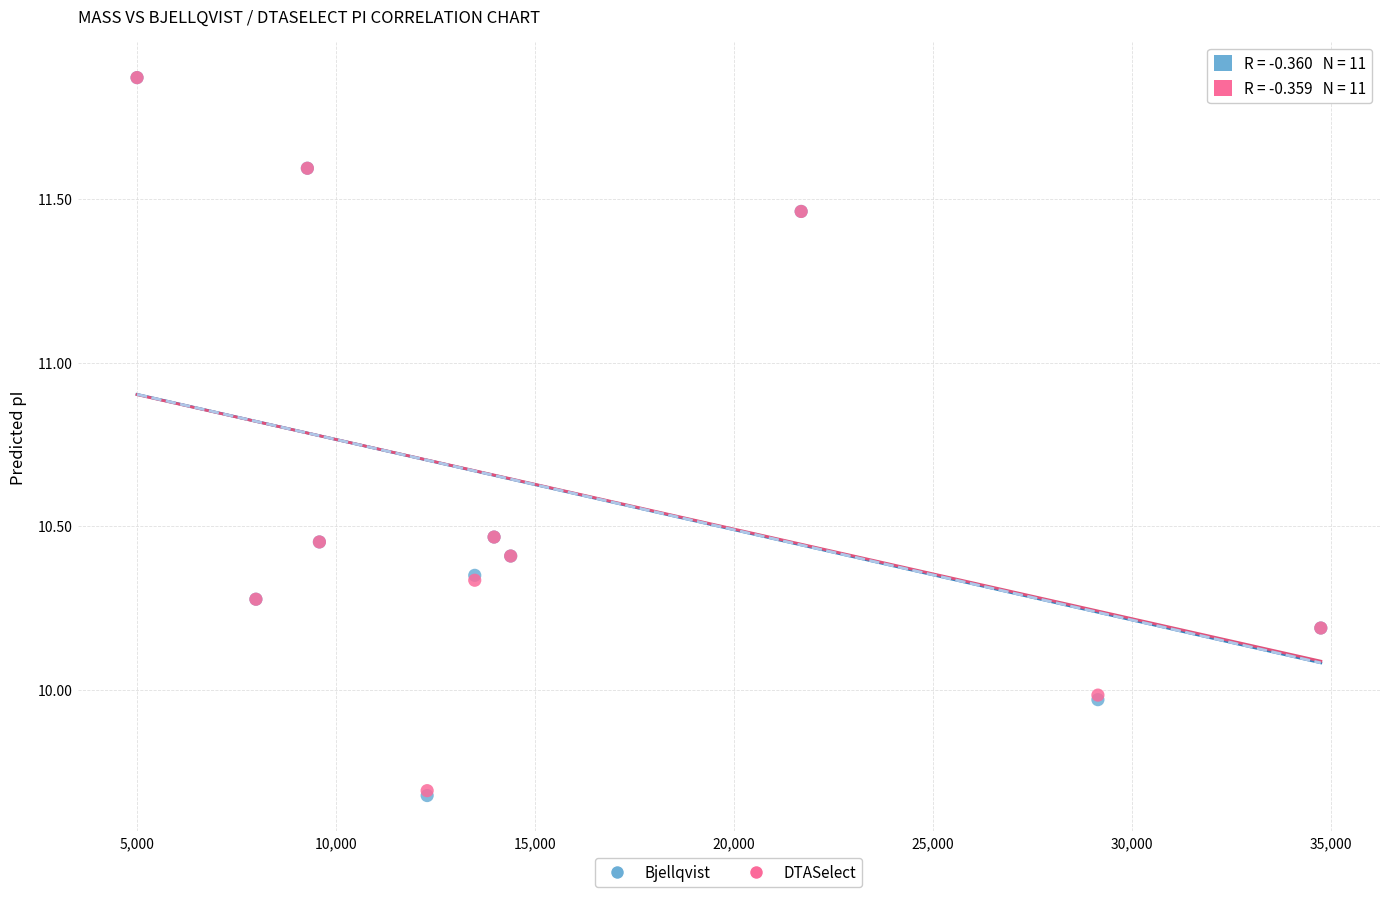

Which series has the largest Y range (max minus min)?

Bjellqvist